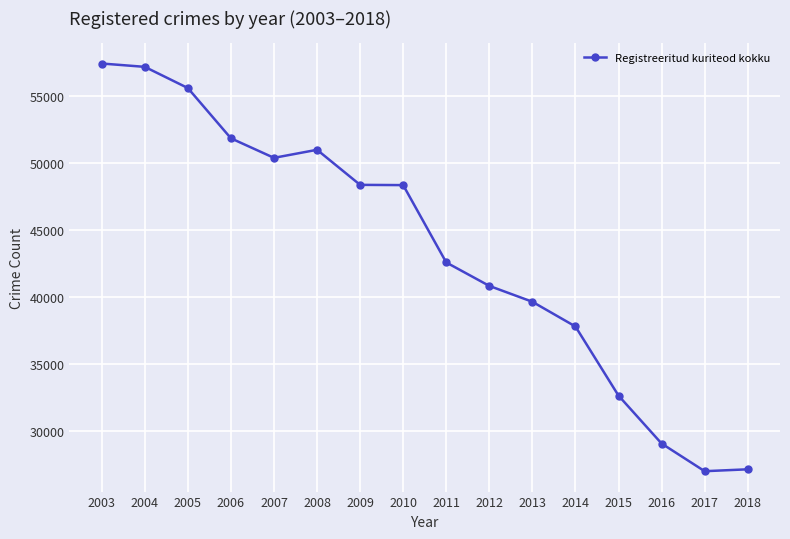

The chart shows a value of 53095 at 2015. True or false?

False